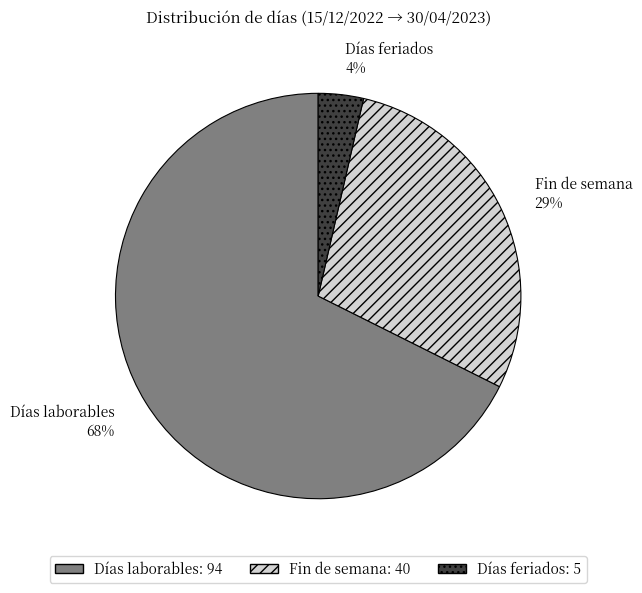

Is the sum of Fin de semana and Días laborables greater than half?

Yes